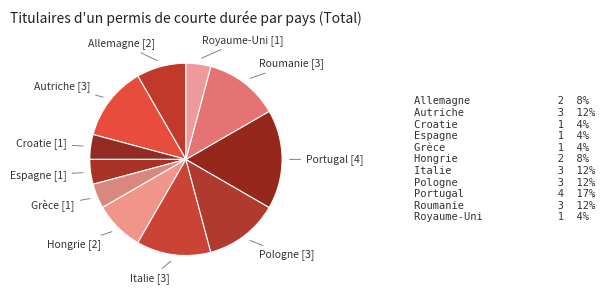

Count the number of slices in the pie.

11